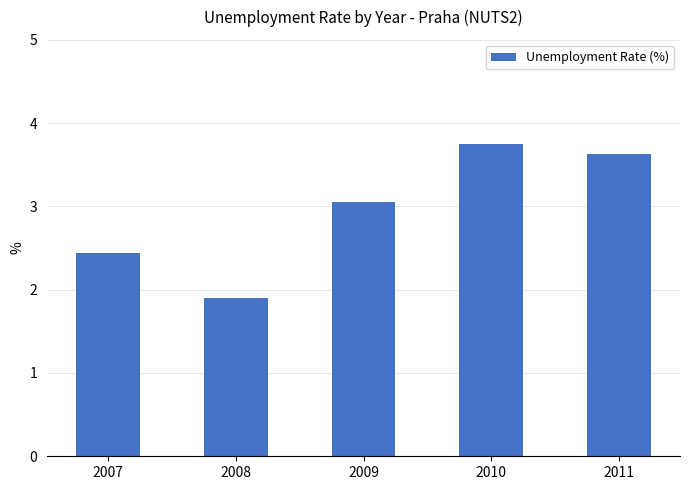

Which has a higher value, 2011 or 2008?

2011